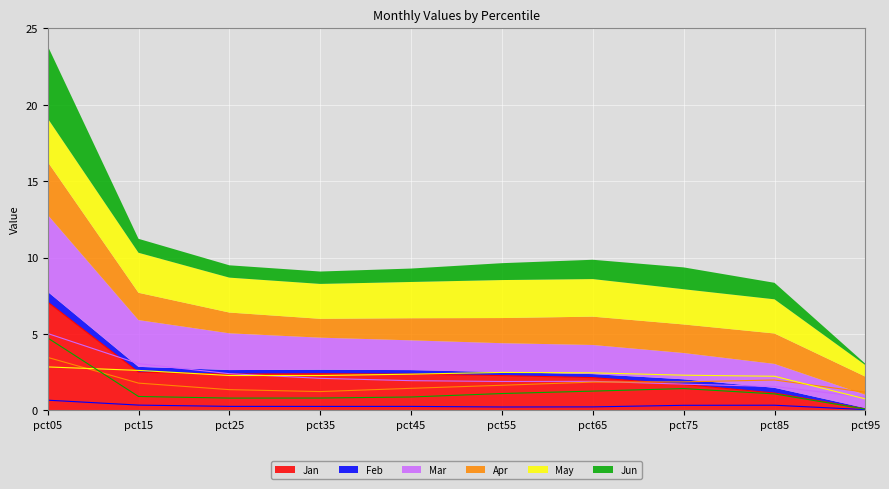

What is the value of the Feb point at the 1st from the left?

0.7